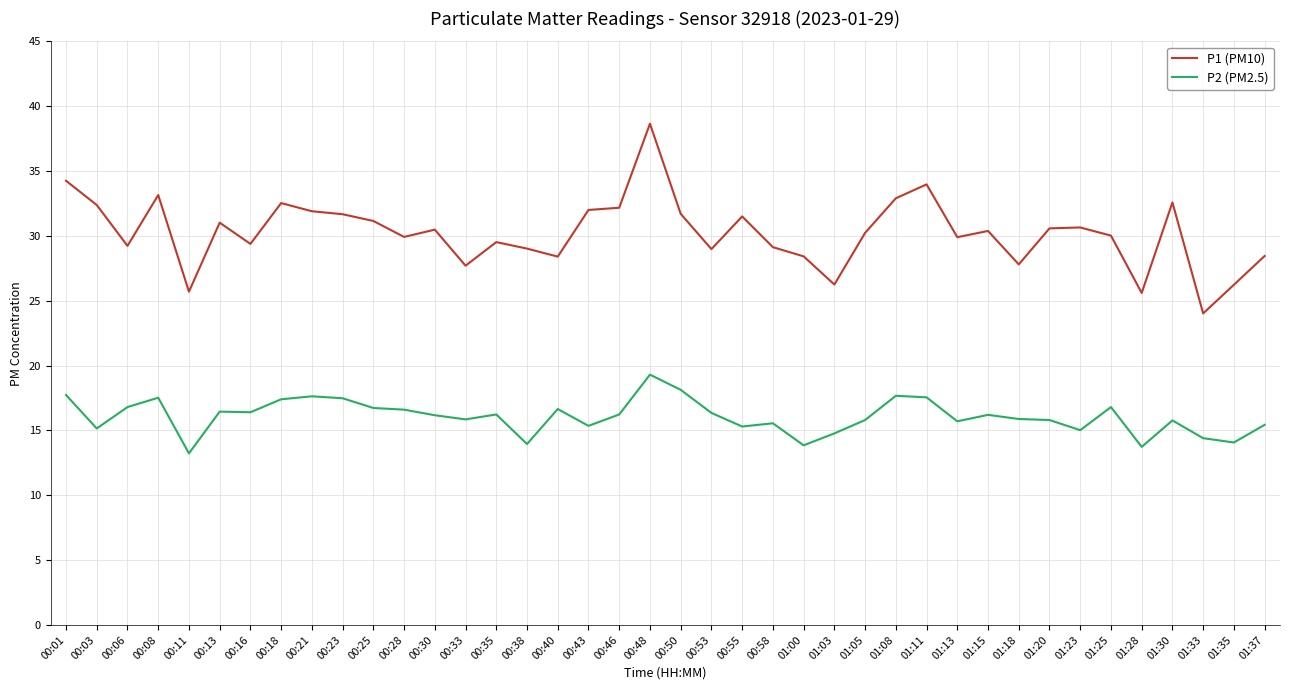

What position from the right is 00:23?

31